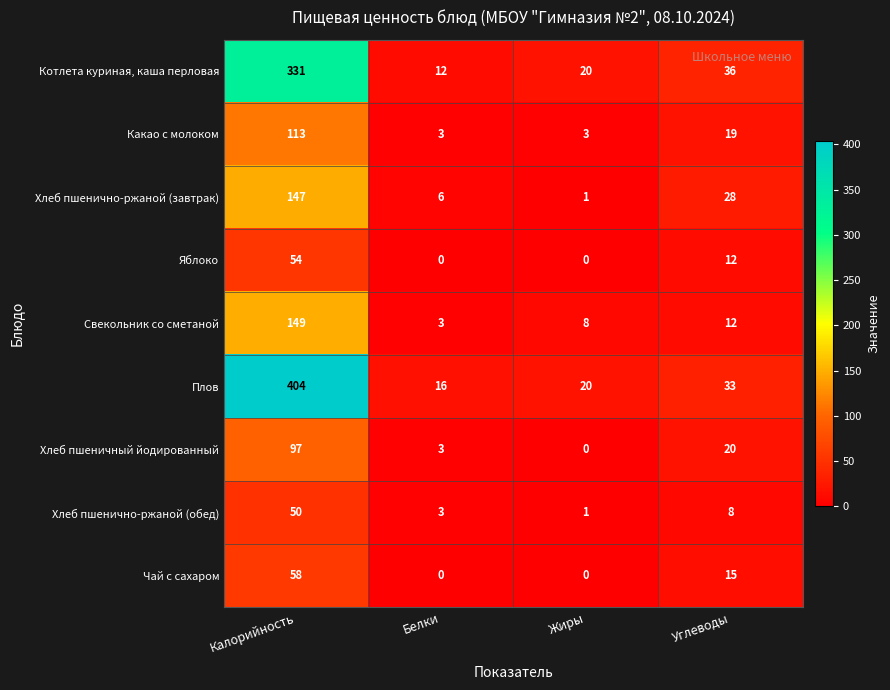

How many categories are shown in the chart?

4